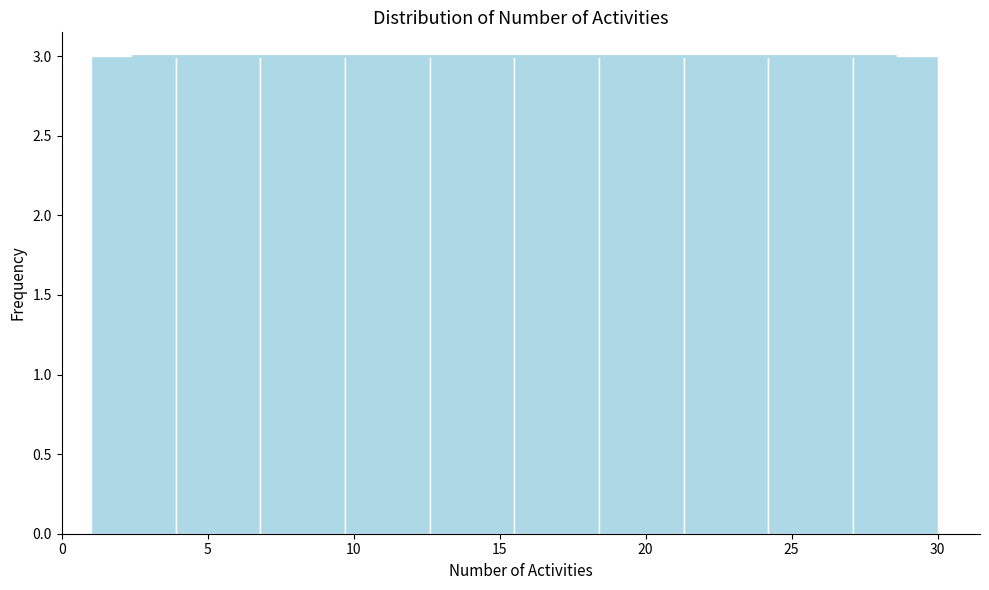

Reading left to right, list every bar in this chart as the range it spans on the x-axis followed by its height. Neither the bar edges nor the heights are printed on the chart, so give them approximately, as read against the axes.

1.0 to 3.9: 3
3.9 to 6.8: 3
6.8 to 9.7: 3
9.7 to 12.6: 3
12.6 to 15.5: 3
15.5 to 18.4: 3
18.4 to 21.3: 3
21.3 to 24.2: 3
24.2 to 27.1: 3
27.1 to 30.0: 3